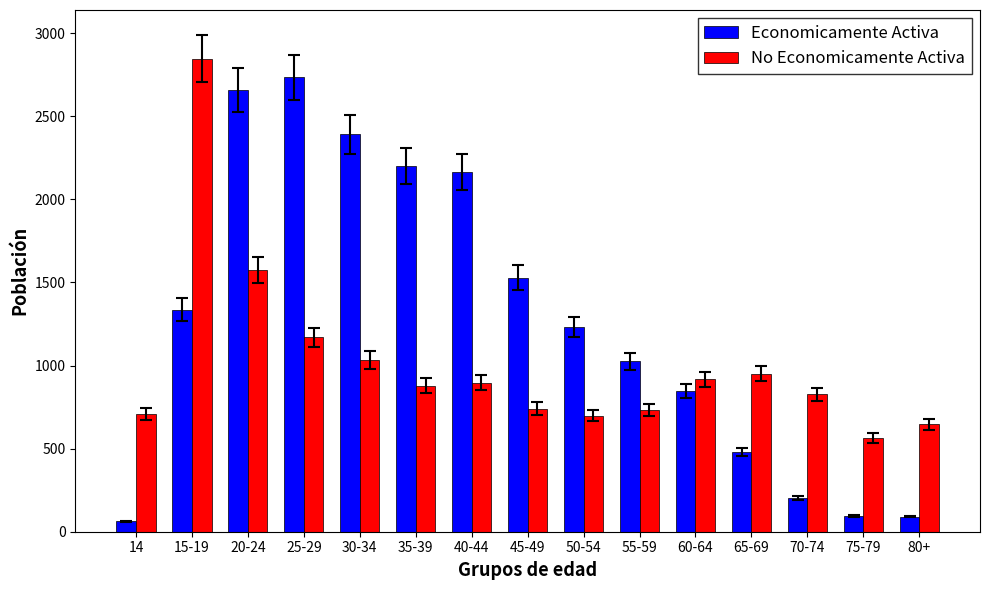

How many bars are there in each group?

2